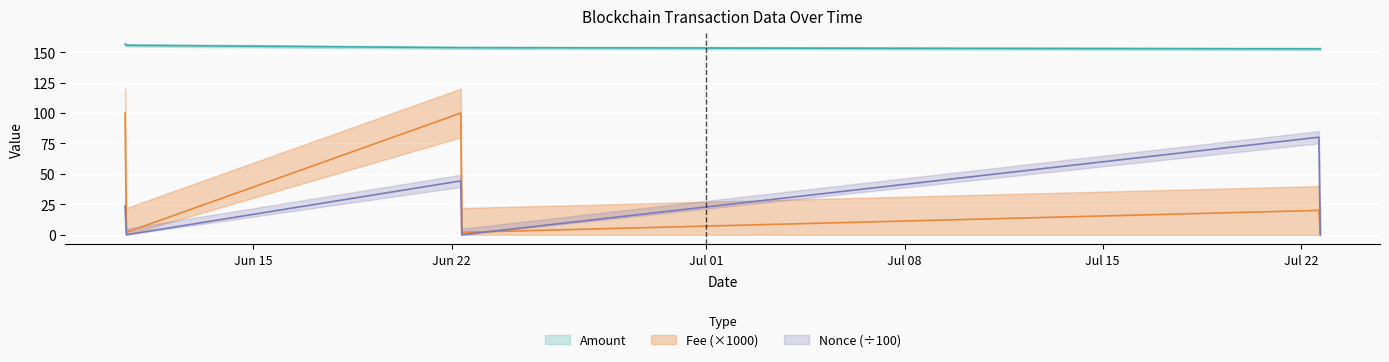

At how many categories does at least one series exceed 61?

6